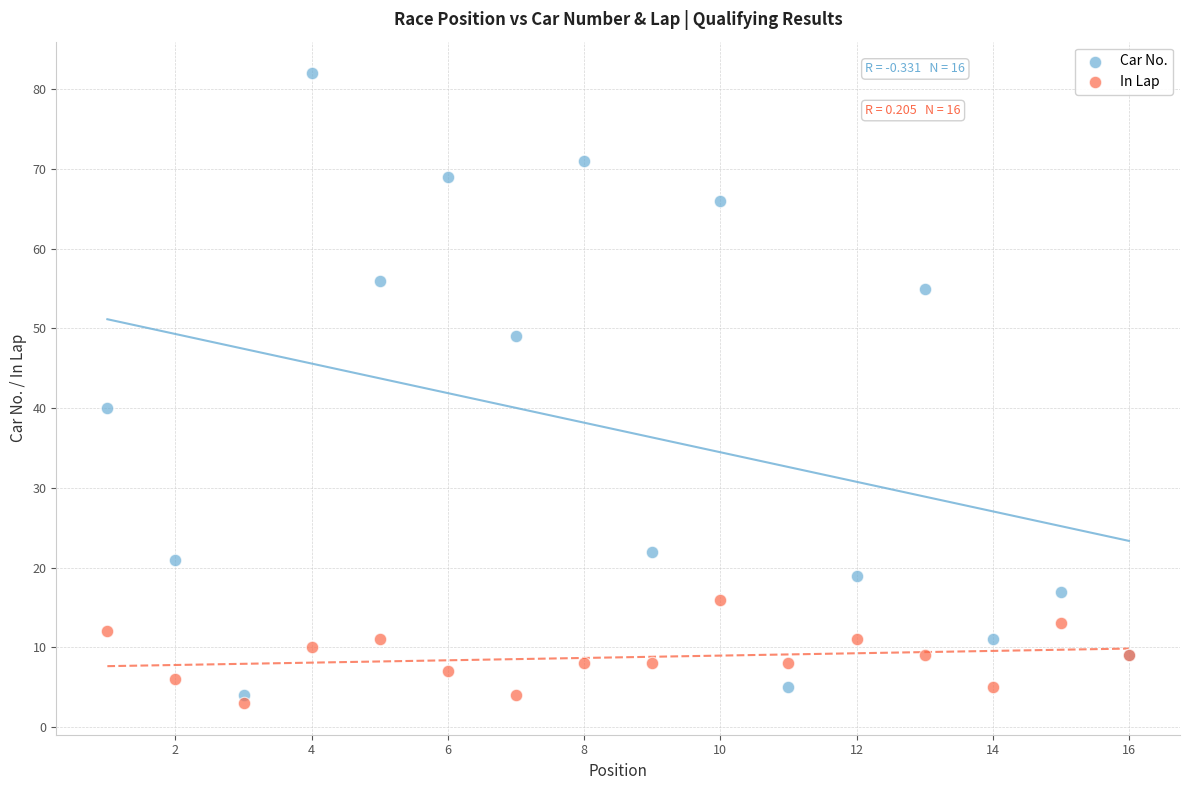

What are all the series names shown in the legend?

Car No., In Lap